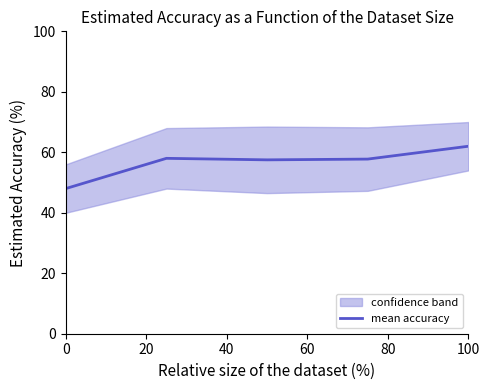

What is the average value?

56.6